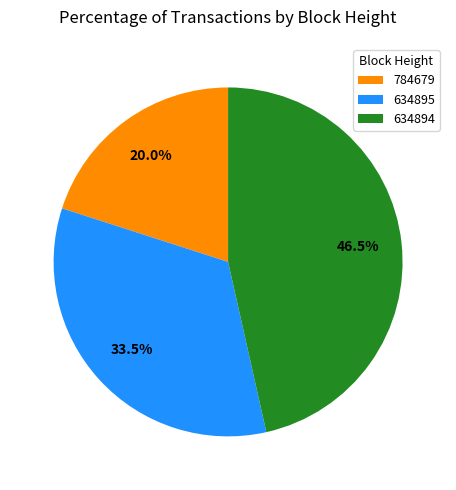

What is the total percentage of 634895 and 634894?

80.0%